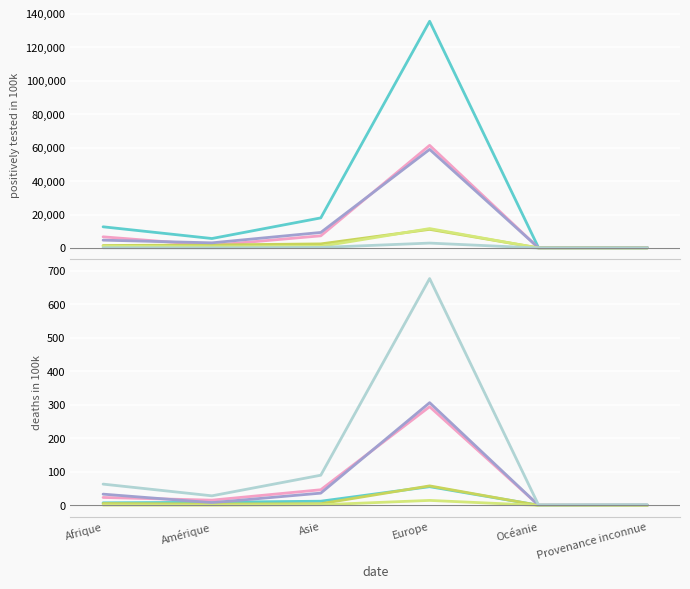

How many interior local peaks does the Marié(e) series have?

1